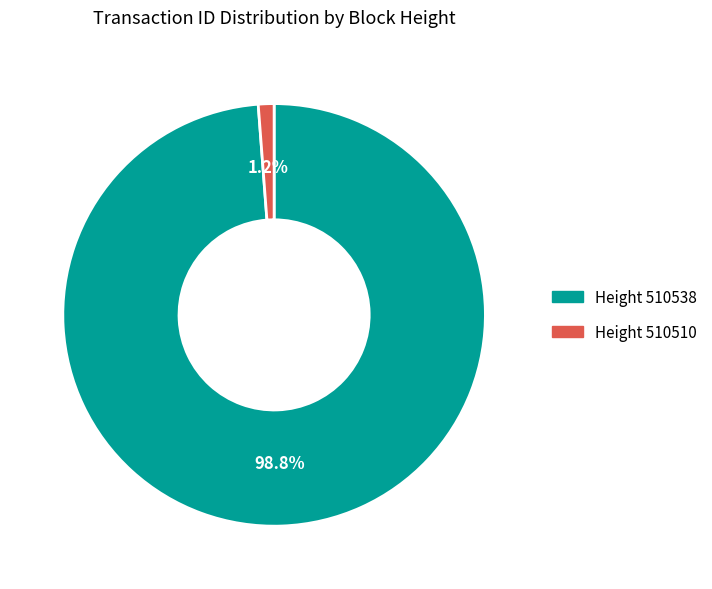

Is there any slice that represents more than half of the pie?

Yes